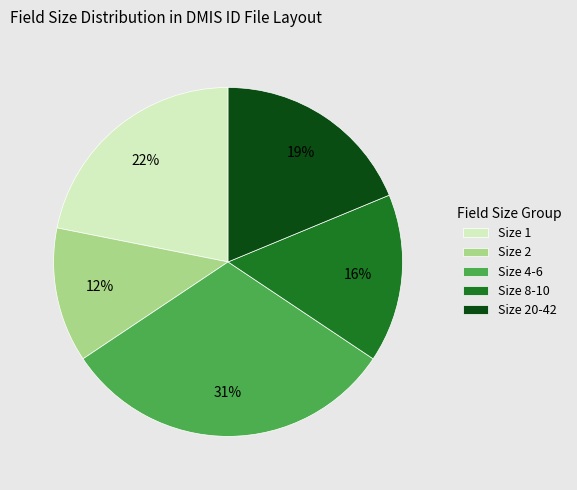

Do Size 2 and Size 1 together represent more than half of the pie?

No